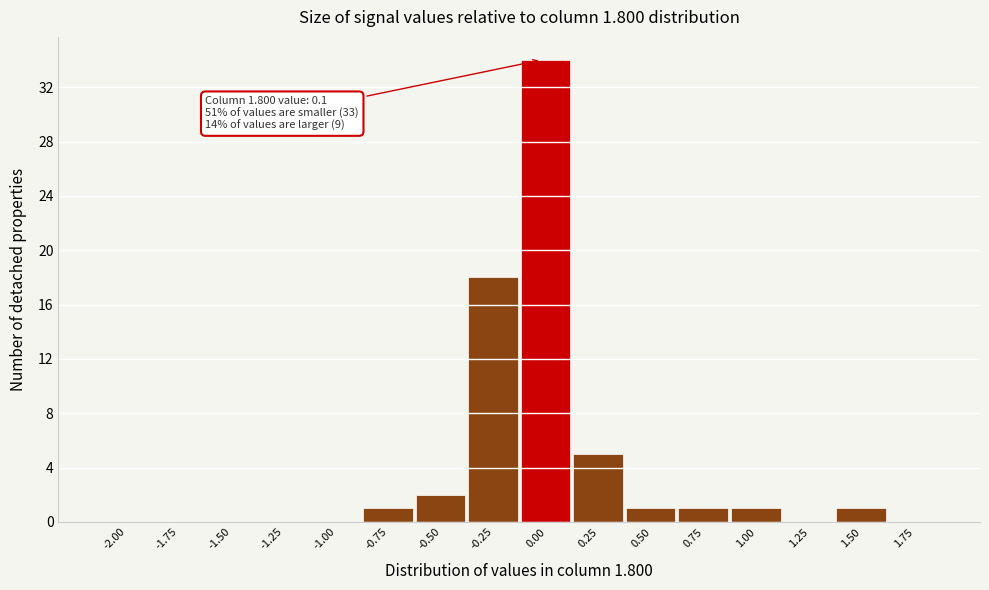

Reading left to right, list all the values displayed in this chart.

-2.00=0	-1.75=0	-1.50=0	-1.25=0	-1.00=0	-0.75=1	-0.50=2	-0.25=18	0.00=34	0.25=5	0.50=1	0.75=1	1.00=1	1.25=0	1.50=1	1.75=0